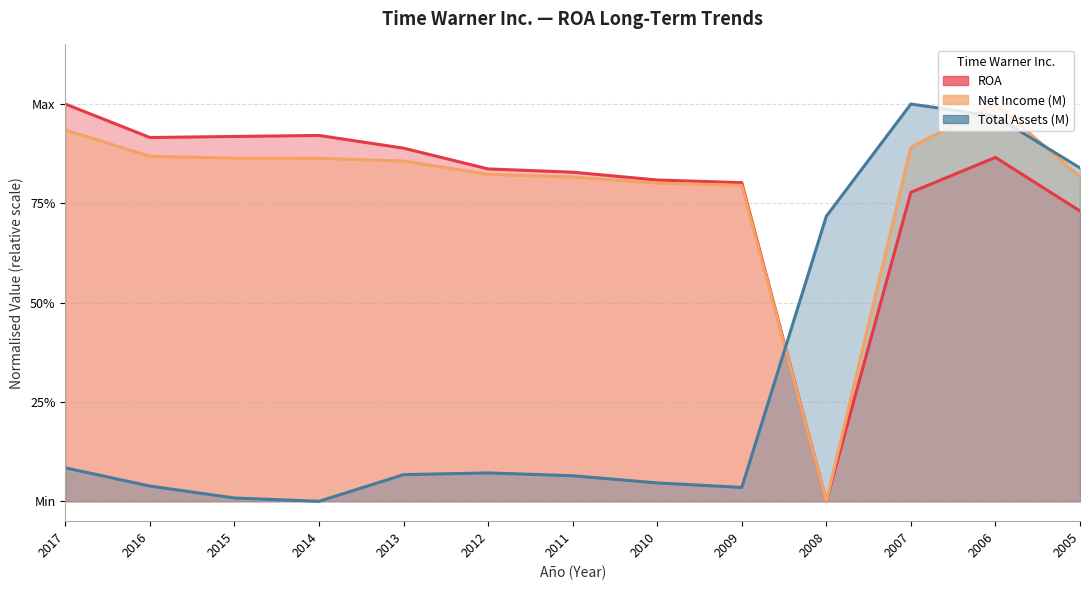

At 2009, list the series in order from largest to smallest.

ROA, Net Income (M), Total Assets (M)